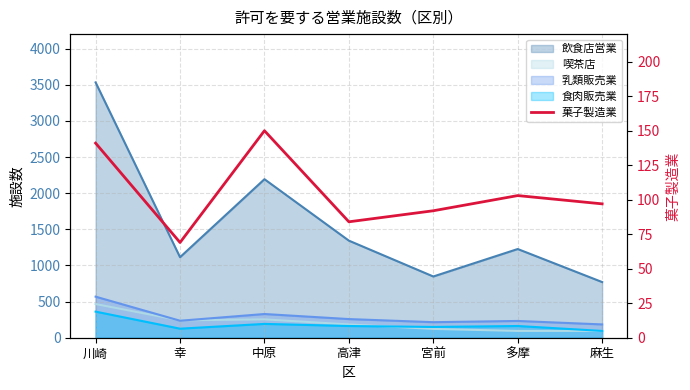

What is the change in value from 幸 to 宮前?

+23